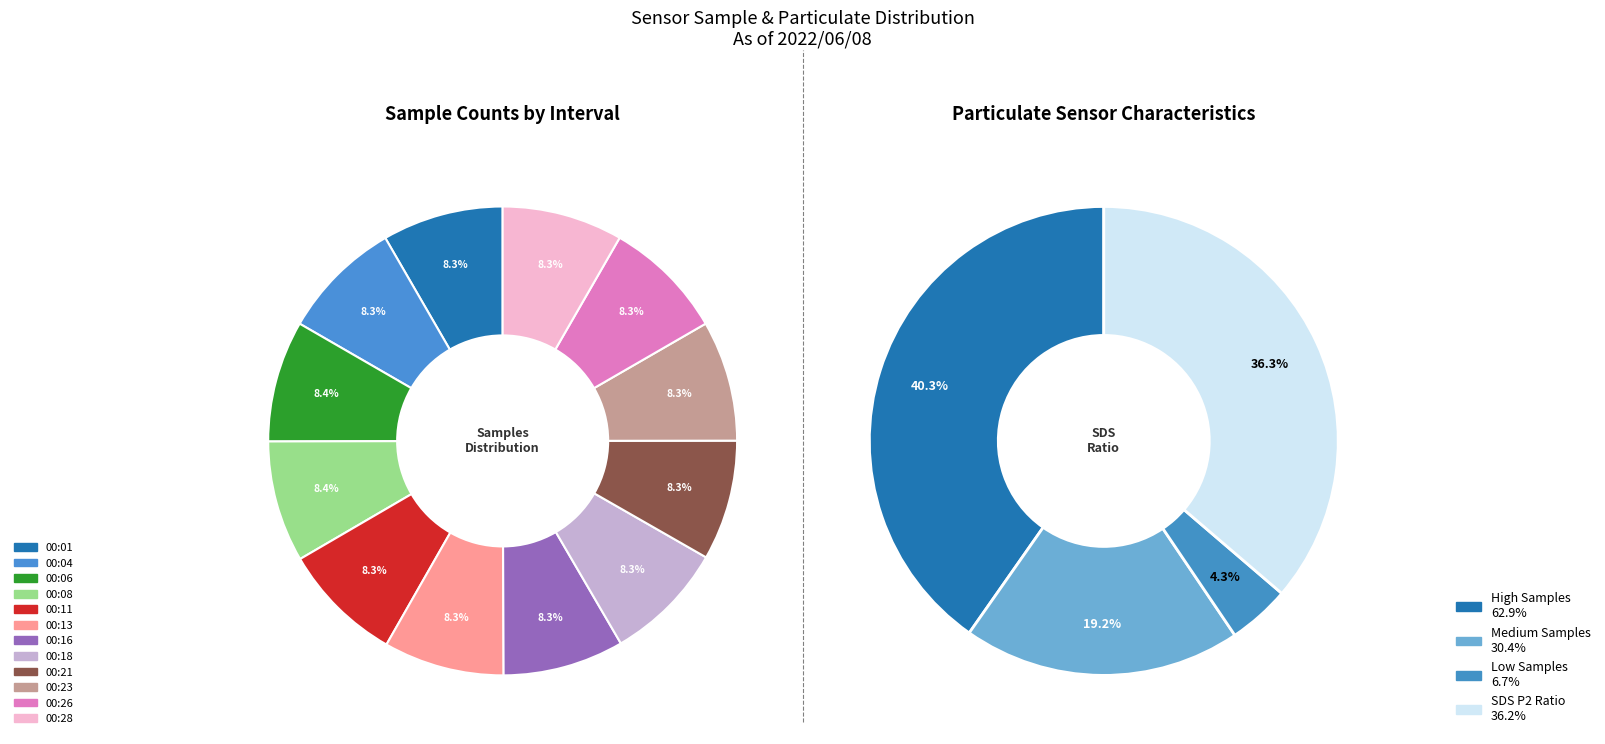

What is the change in value from 00:04 to 00:26?

+15549